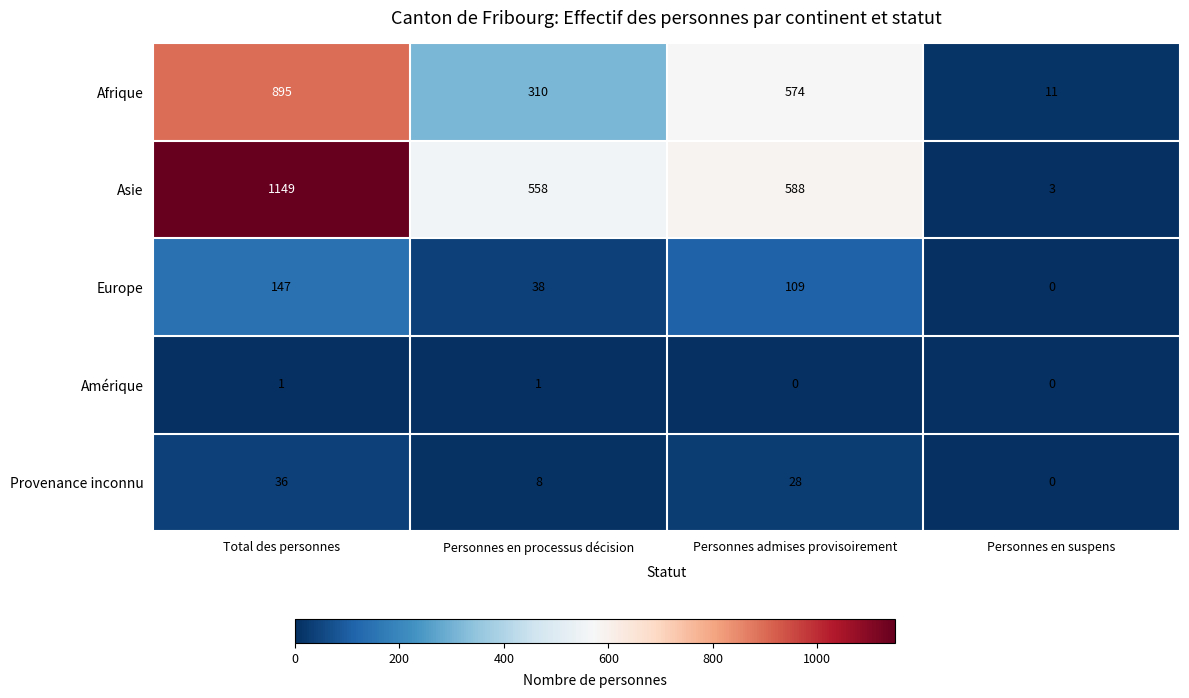

What is the spread (max minus min) of values at Personnes en processus décision?

557